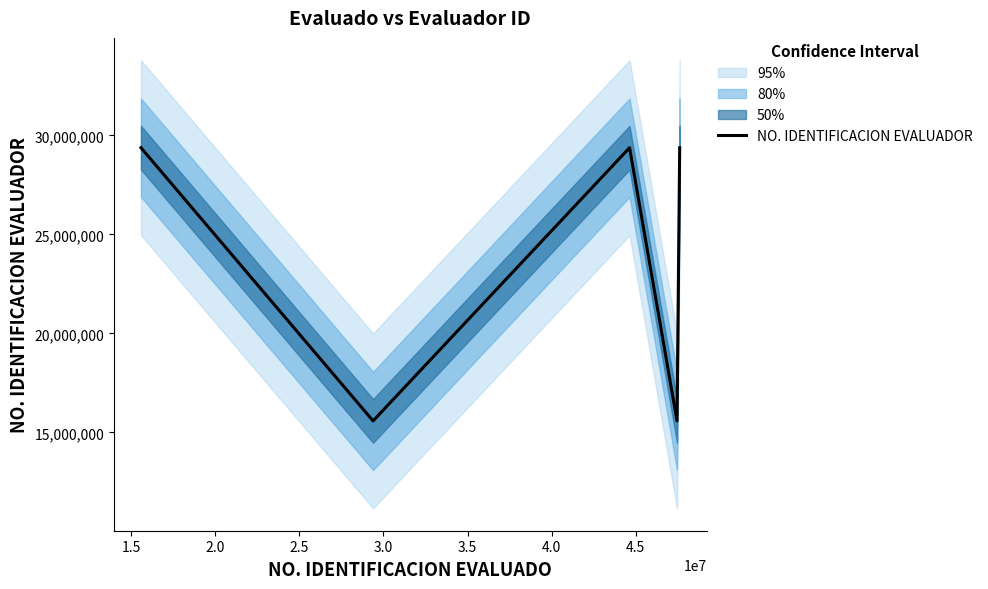

What is the lowest value of the NO. IDENTIFICACION EVALUADOR series?

15580461